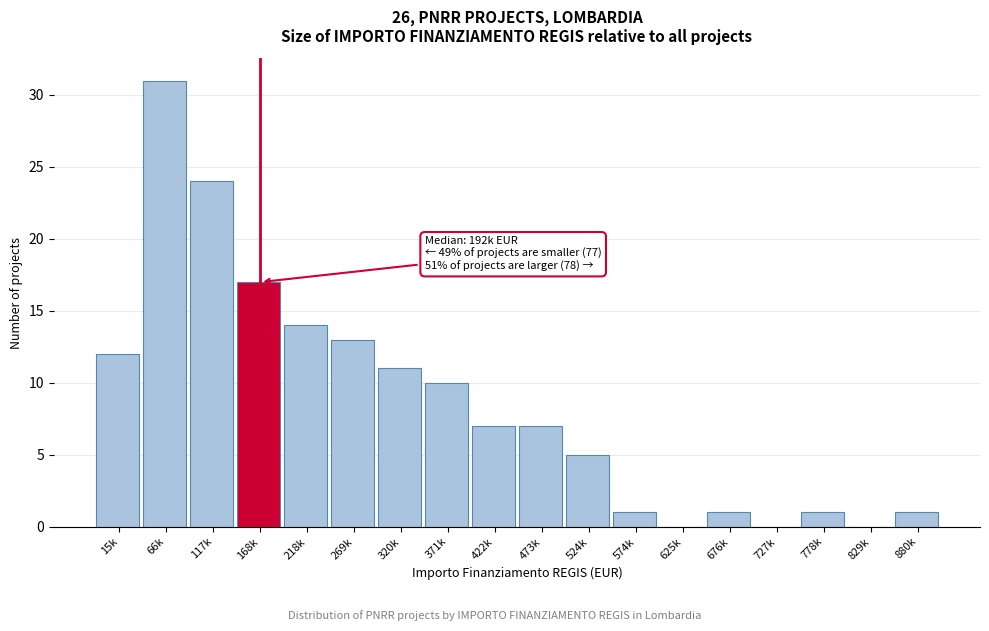

Reading right to left, extract all data points from this chart.

880k=1	829k=0	778k=1	727k=0	676k=1	625k=0	574k=1	524k=5	473k=7	422k=7	371k=10	320k=11	269k=13	218k=14	168k=17	117k=24	66k=31	15k=12